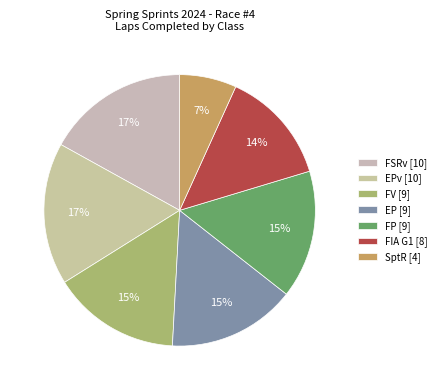

What is the smallest slice in the pie chart?

SptR [4]